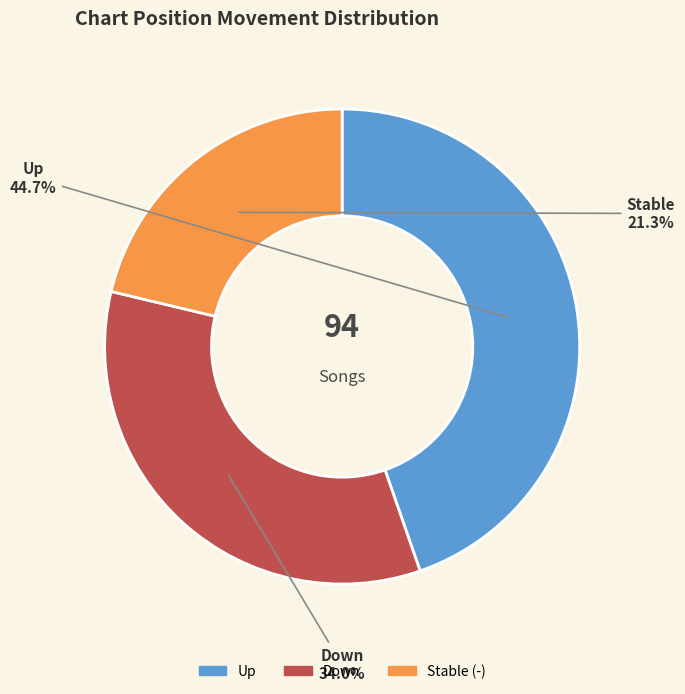

Which has a higher value, Up or Down?

Up